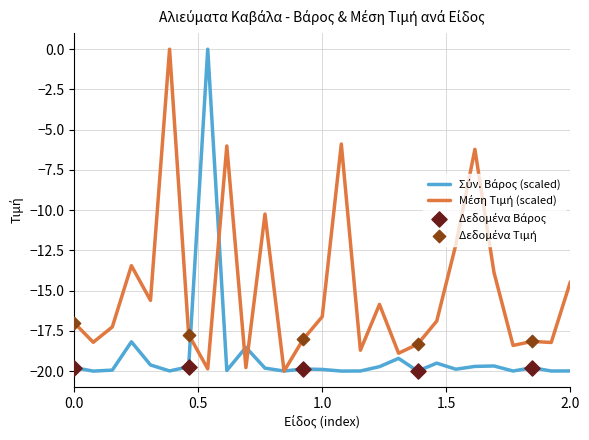

What is the smallest value displayed?

-20.0